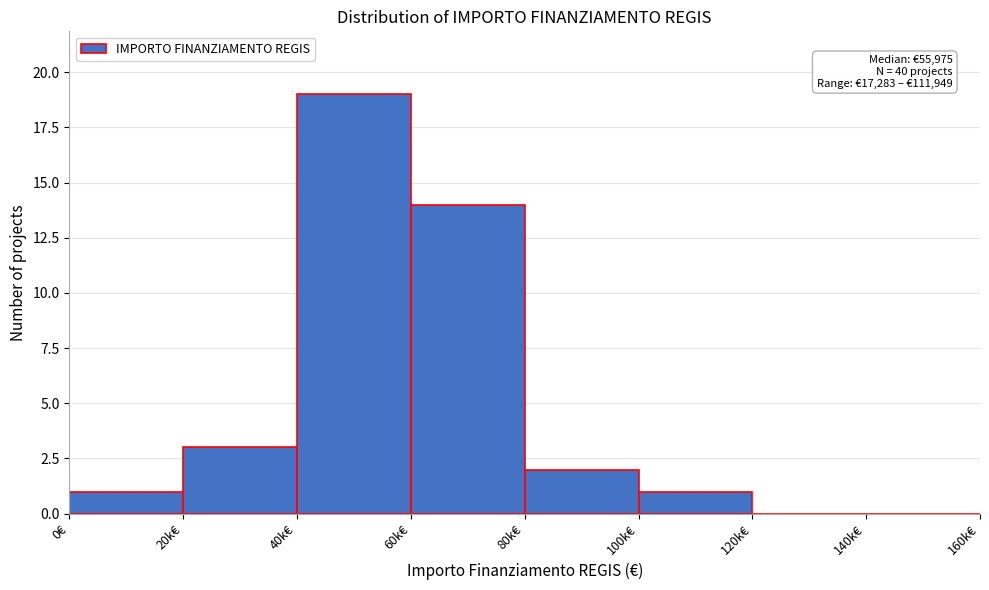

Reading left to right, extract all data points from this chart.

0€=1	20k€=3	40k€=19	60k€=14	80k€=2	100k€=1	120k€=0	140k€=0